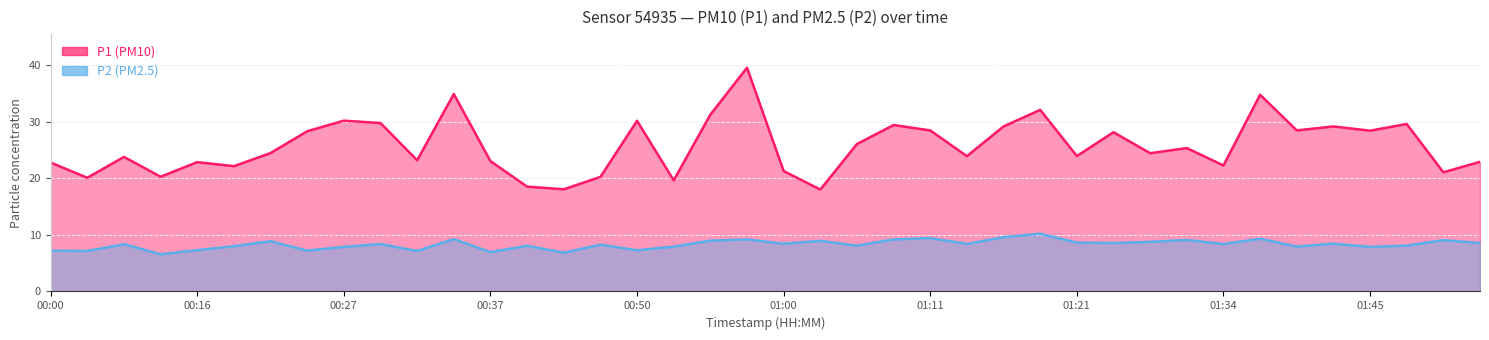

Which category has the highest value across all series?

00:58